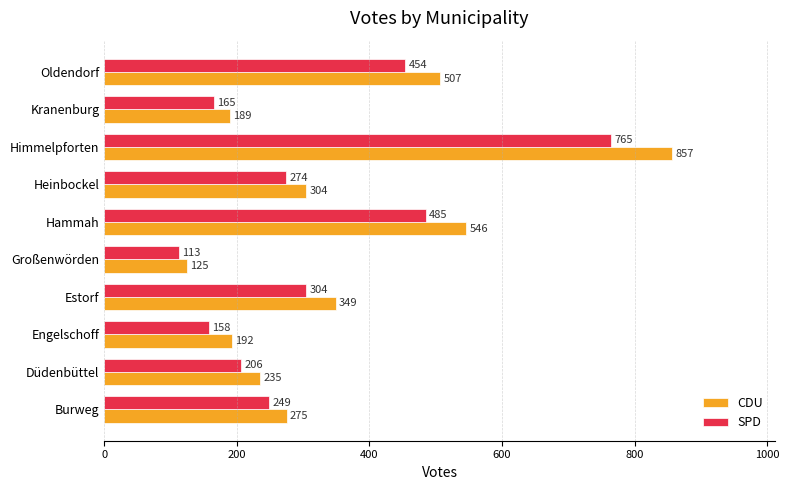

Which label corresponds to the largest value in the chart?

Himmelpforten